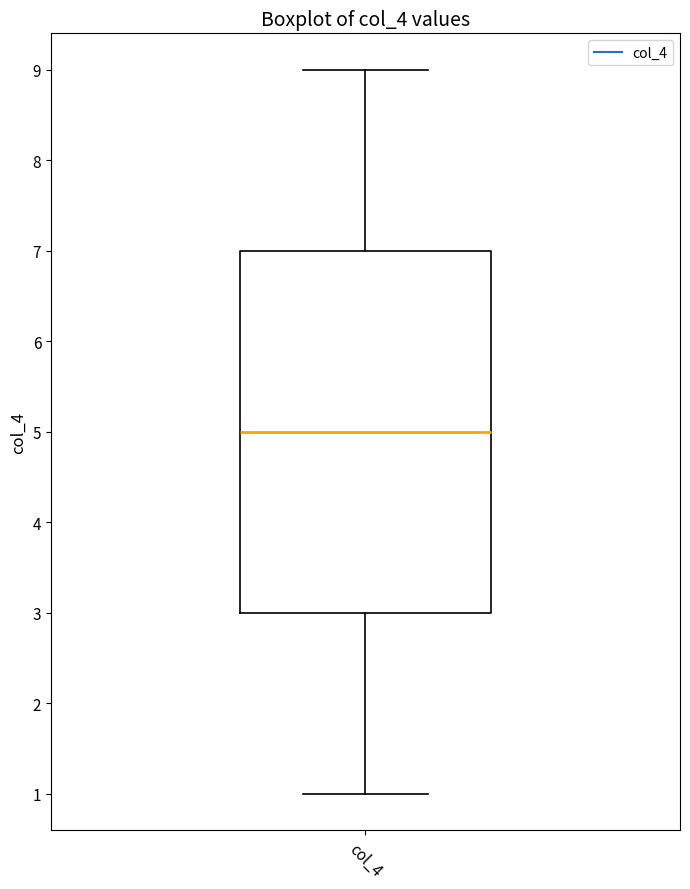

Read this box plot against the y-axis: the position of the median line, the range covered by the box, and the ends of both whiskers. The values are not printed on the chart, so give them approximately, as read against the axis.

median 5, box 3 to 7, whiskers 1 to 9